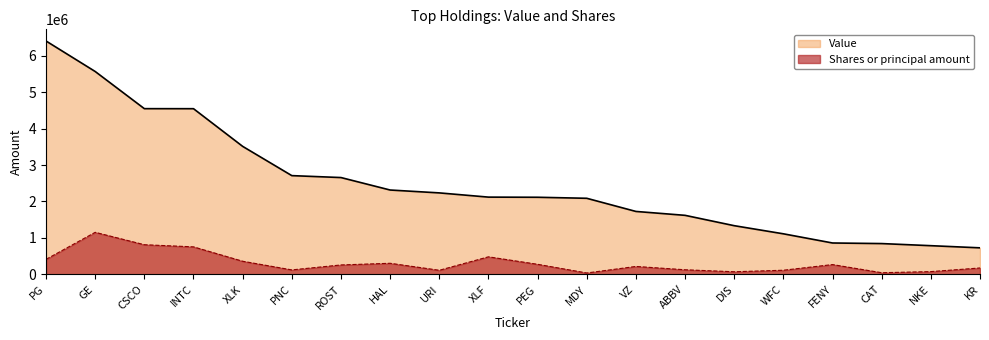

What are all the series names shown in the legend?

Value, Shares or principal amount